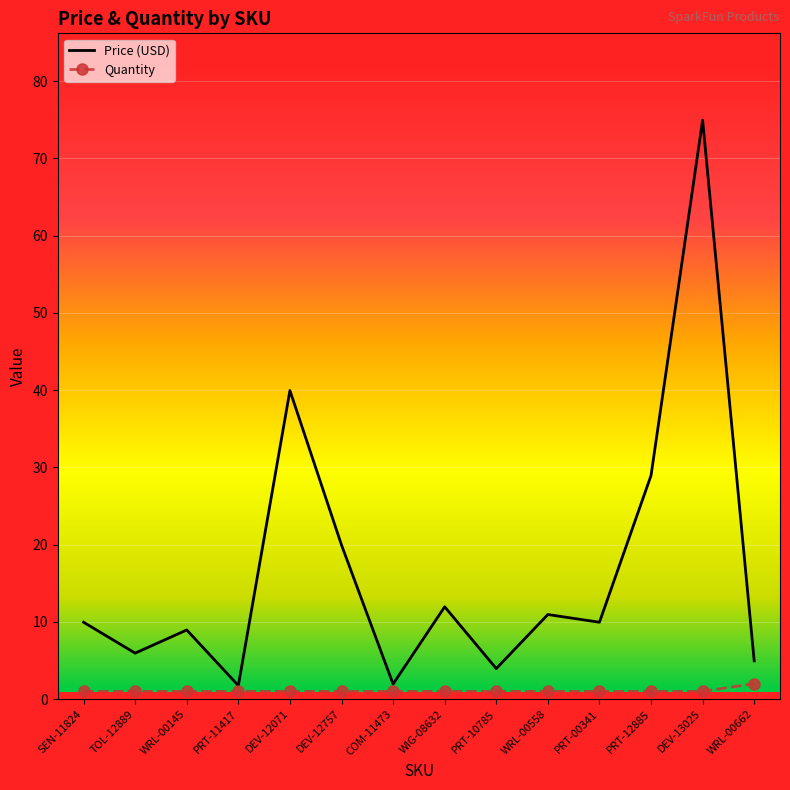

Between WRL-00558 and DEV-13025, which series saw the biggest shift?

Price (USD)